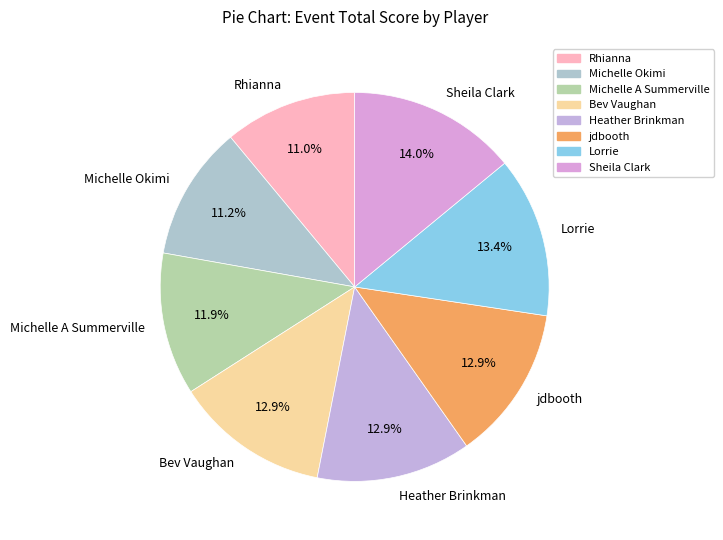

To the nearest percent, what portion does Sheila Clark represent?

14%